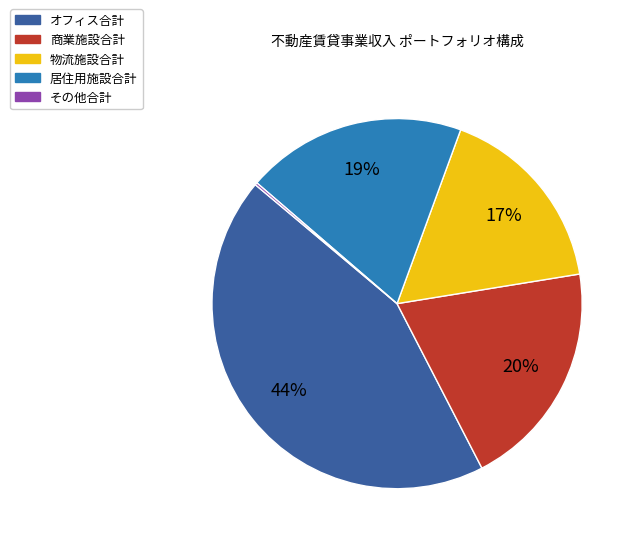

Is 商業施設合計 the majority of the pie?

No